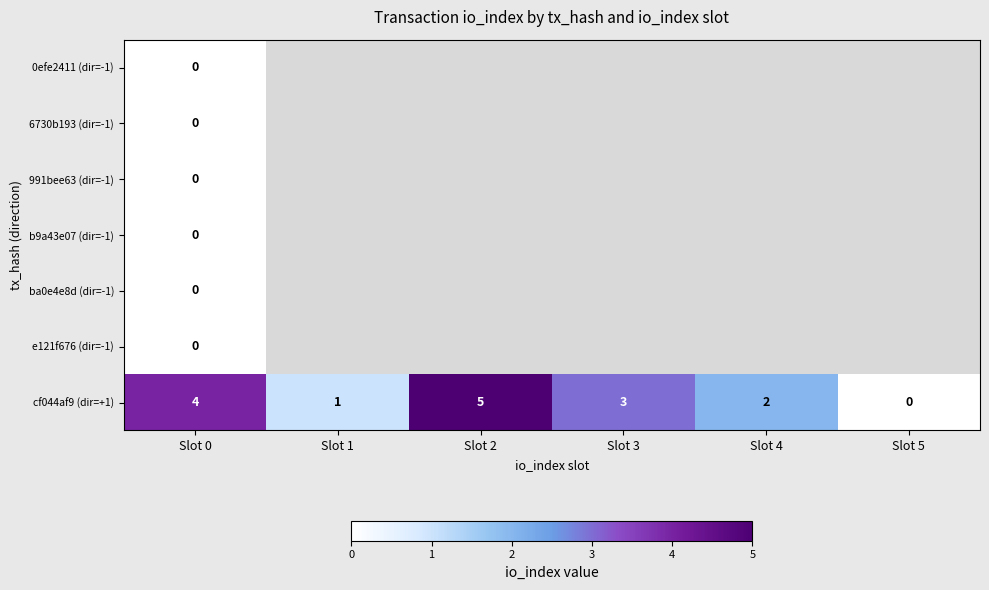

What is the maximum value for cf044af9 (dir=+1)?

5